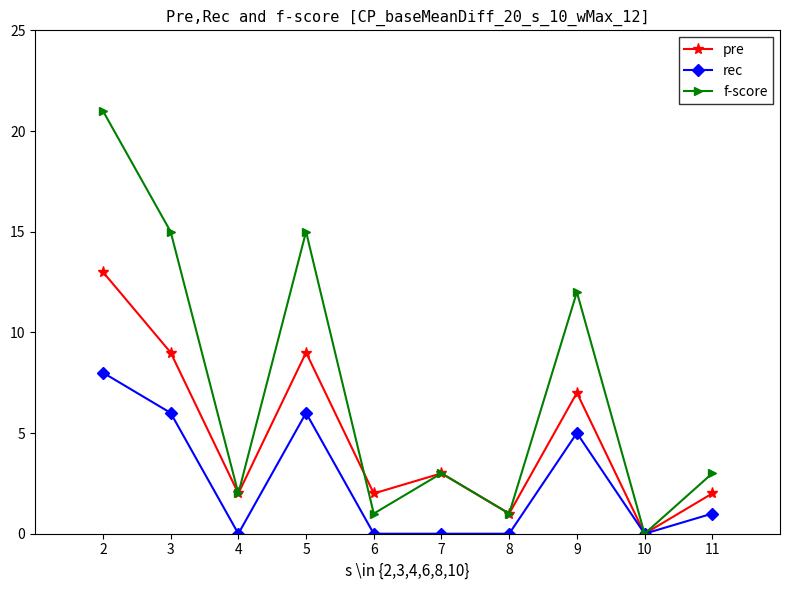

How many interior local peaks does the pre series have?

3